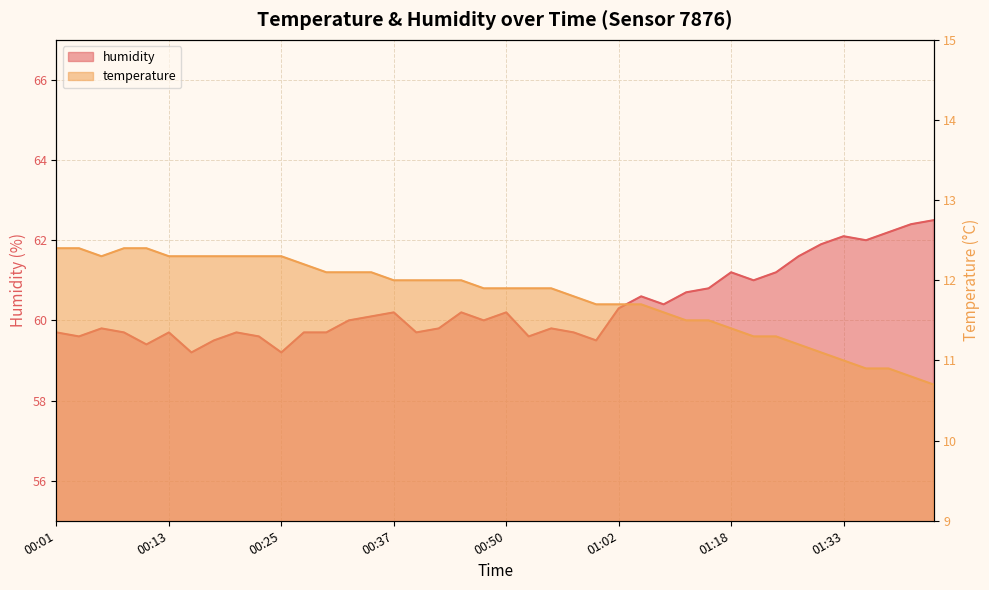

What is the label of the 6th point from the left?

00:13